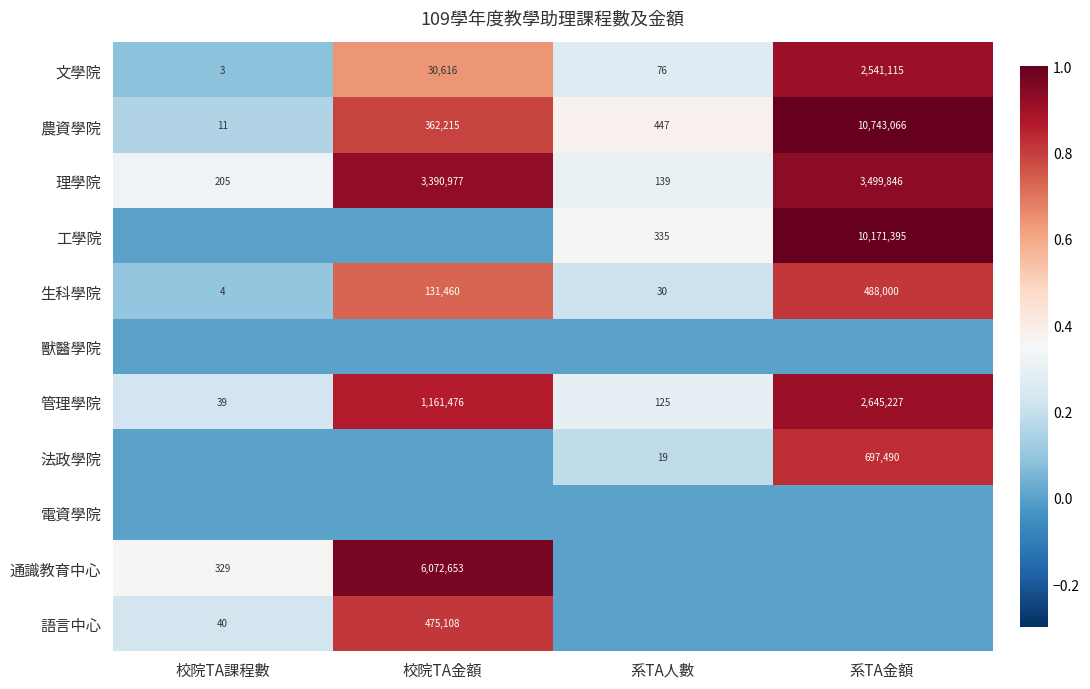

How many categories are shown in the chart?

4